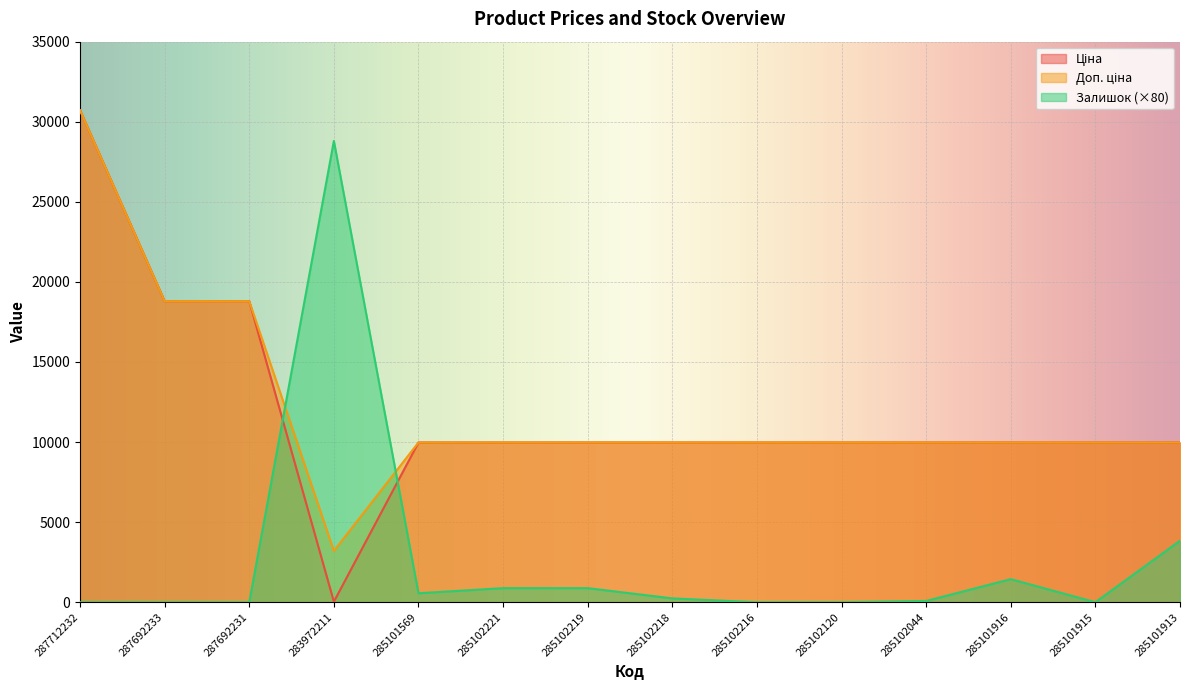

What are all the series names shown in the legend?

Ціна, Доп. ціна, Залишок